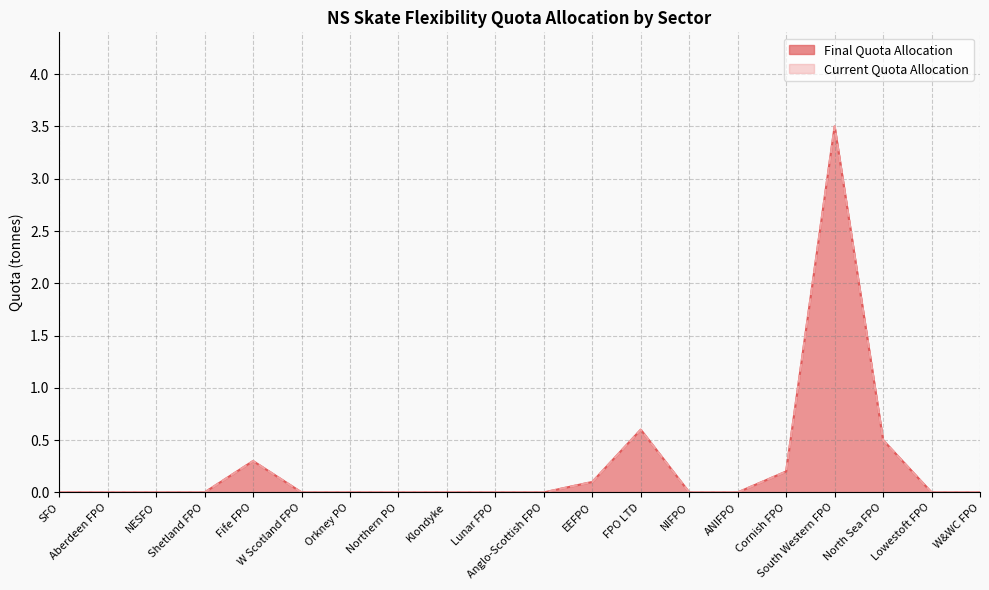

How many interior local peaks does the Current Quota Allocation series have?

3